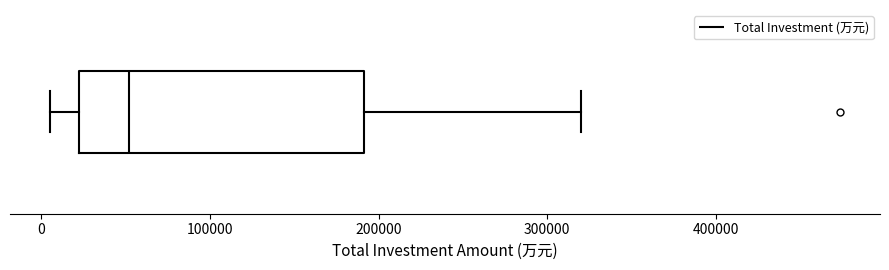

Where is the right edge of the box on the x-axis? The values are not printed on the chart, so give them approximately, as read against the axis.

190000